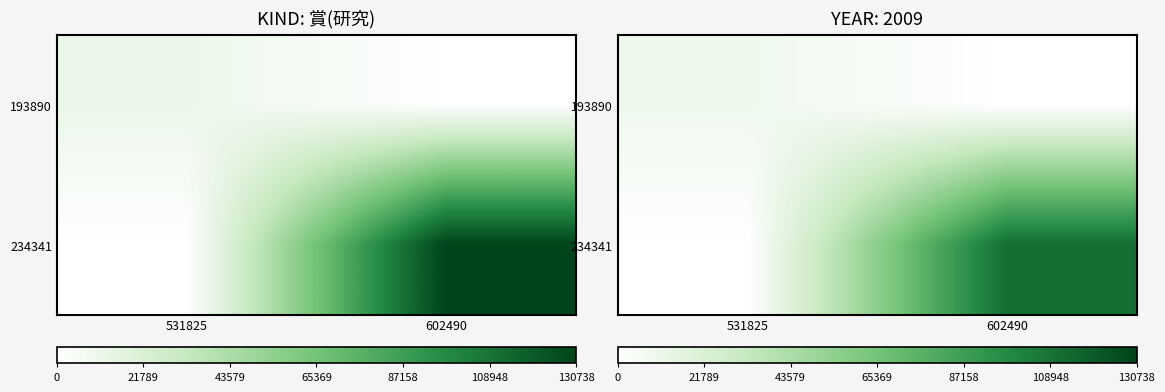

True or false: 234341 has a value of 0.0 at 531825.

True